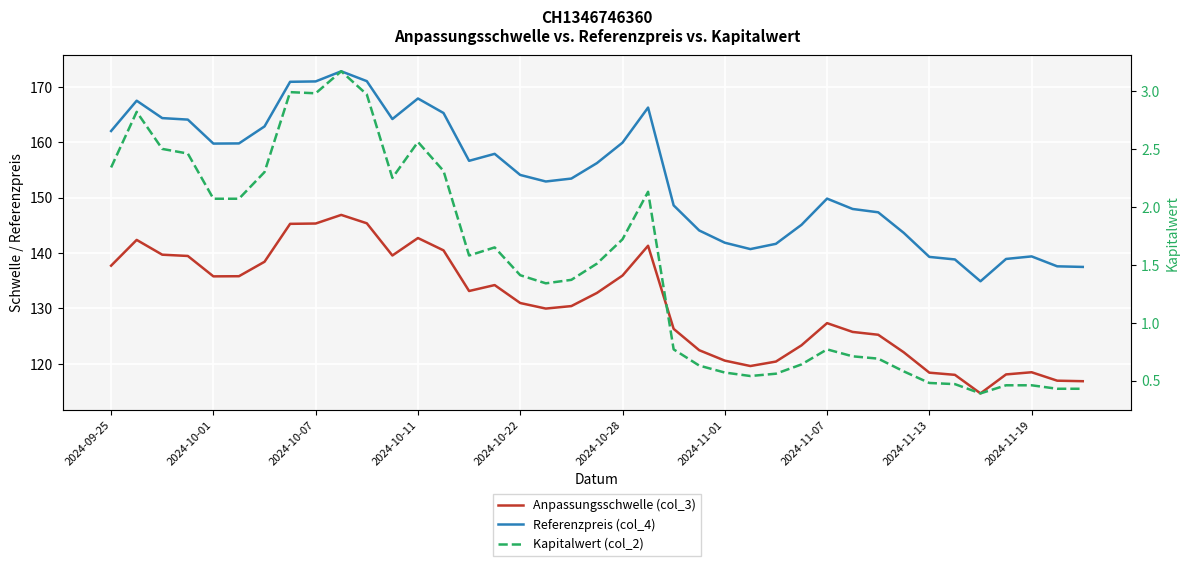

How many values in the Kapitalwert (col_2) series are below 1?

17